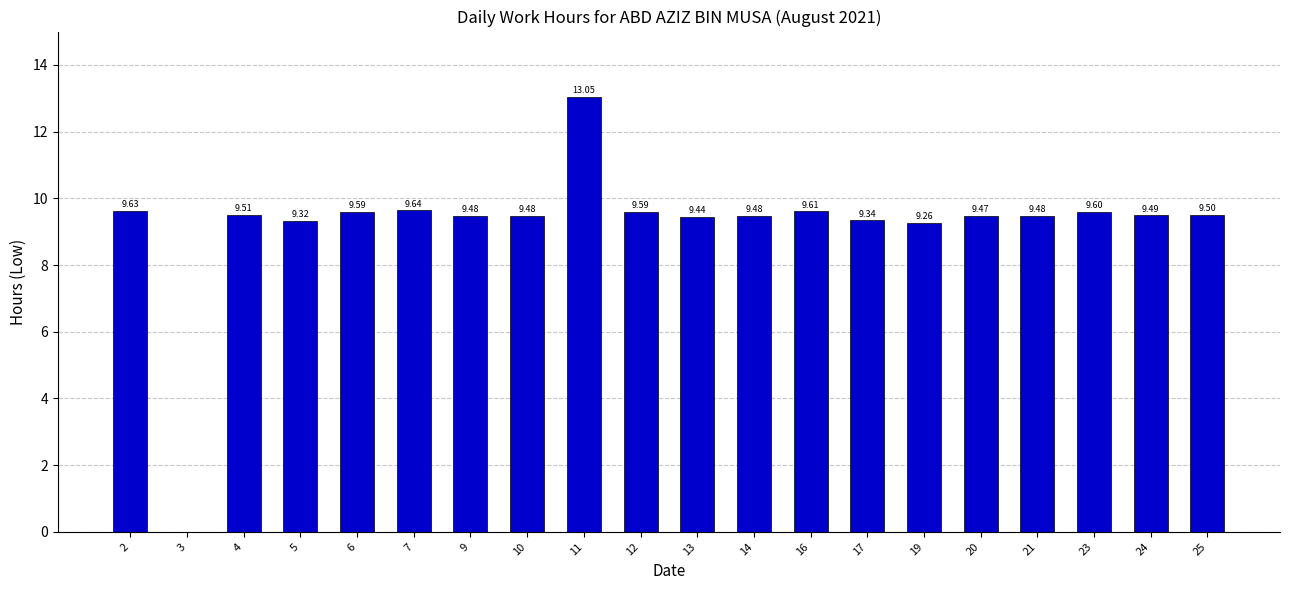

What is the sum of all values?

184.0